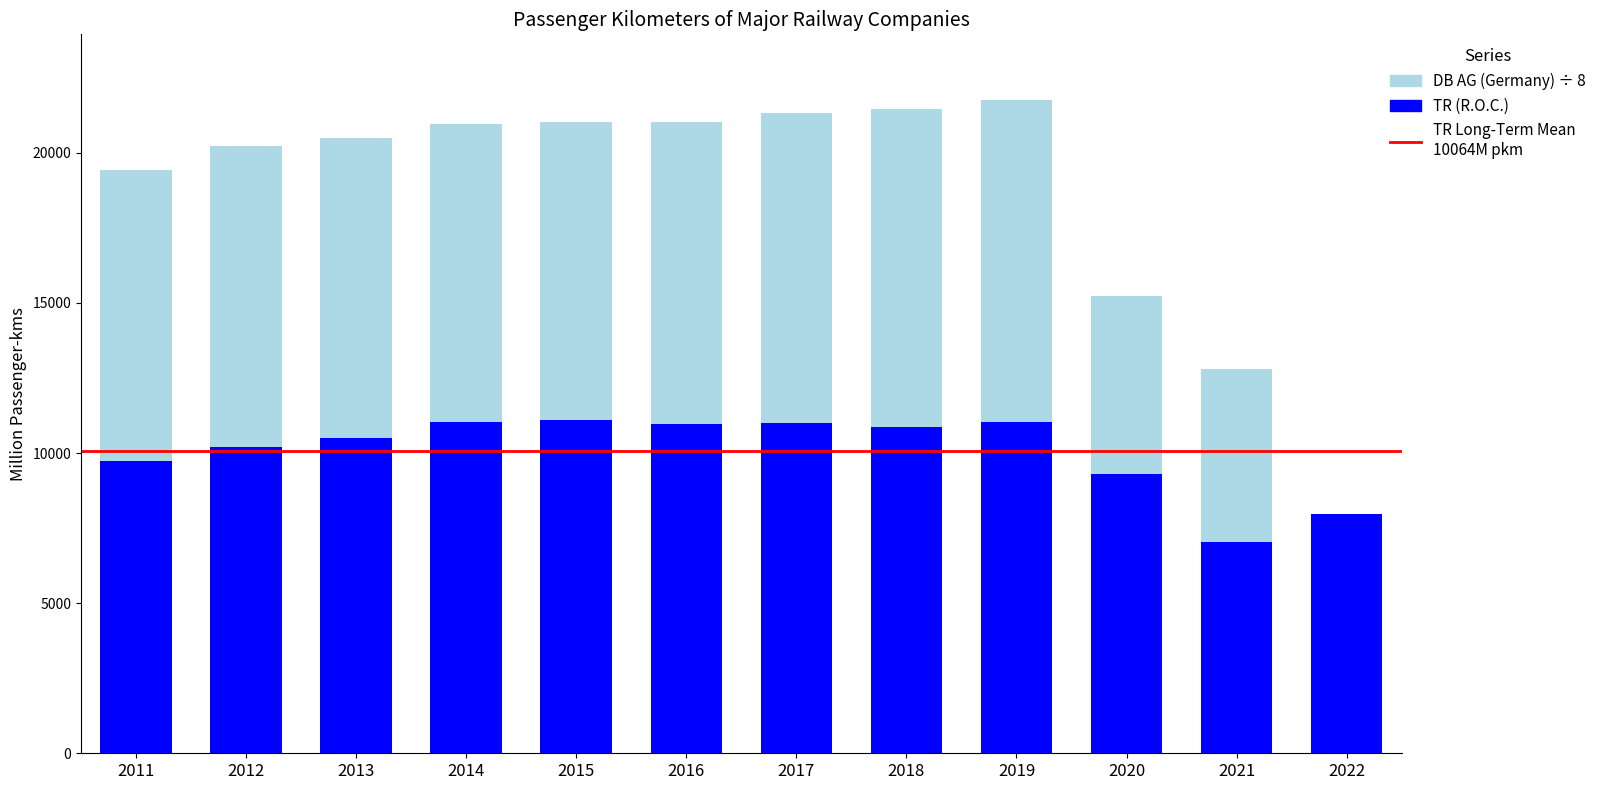

What is the highest value of the TR (R.O.C.) series?

11115.0